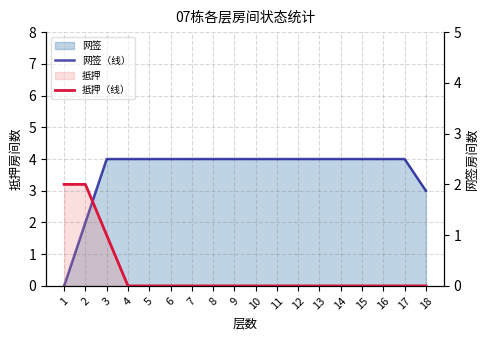

What is the difference between the maximum and minimum values in the 网签（线） series?

4